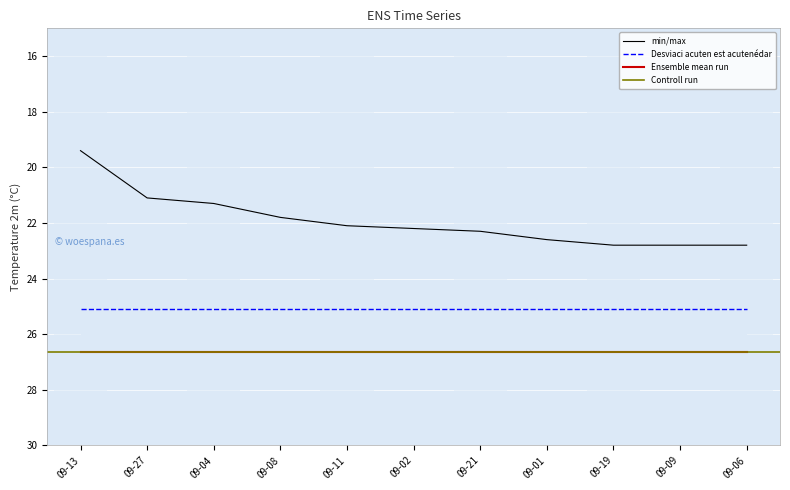

Reading left to right, list all the values displayed in this chart.

MAX: 2019-09-13=19.4	2021-09-27=21.1	2022-09-04=21.3	2019-09-08=21.8	2015-09-11=22.1	2015-09-02=22.2	2016-09-21=22.3	2021-09-01=22.6	2022-09-19=22.8	2015-09-09=22.8	2022-09-06=22.8
q1: 2019-09-13=25.1	2021-09-27=25.1	2022-09-04=25.1	2019-09-08=25.1	2015-09-11=25.1	2015-09-02=25.1	2016-09-21=25.1	2021-09-01=25.1	2022-09-19=25.1	2015-09-09=25.1	2022-09-06=25.1
q3: 2019-09-13=26.6	2021-09-27=26.6	2022-09-04=26.6	2019-09-08=26.6	2015-09-11=26.6	2015-09-02=26.6	2016-09-21=26.6	2021-09-01=26.6	2022-09-19=26.6	2015-09-09=26.6	2022-09-06=26.6